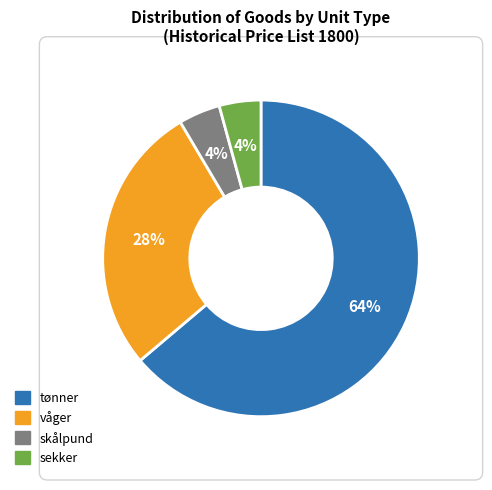

To the nearest percent, what percentage of the pie is sekker?

4%